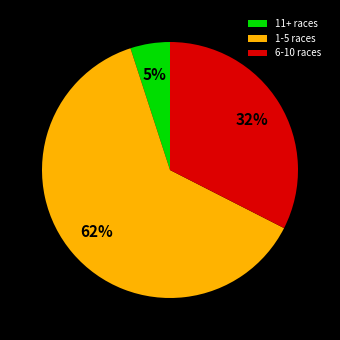

What is the largest slice in the pie chart?

1-5 races